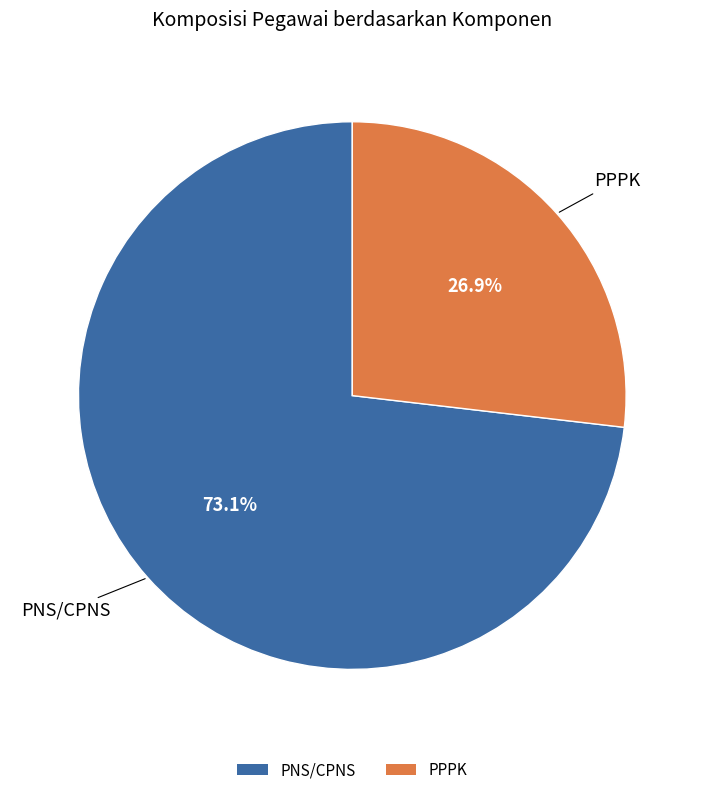

Count the number of slices in the pie.

2